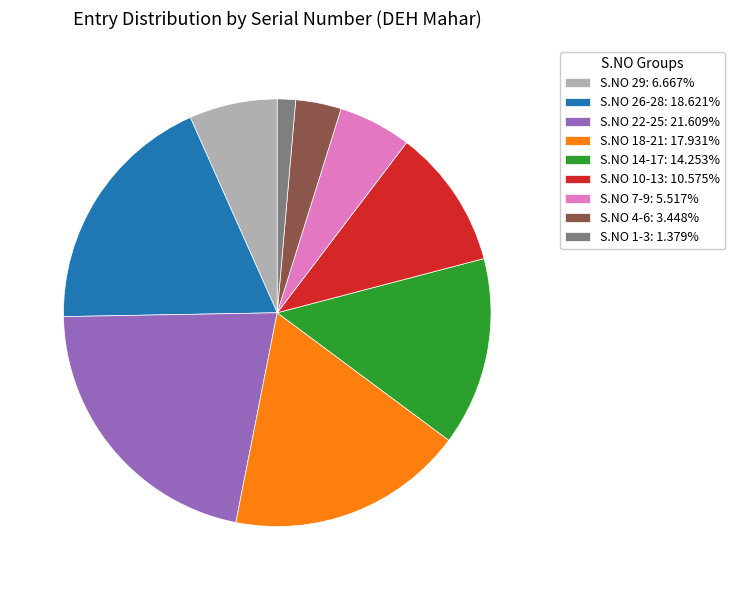

Does any single category account for the majority?

No